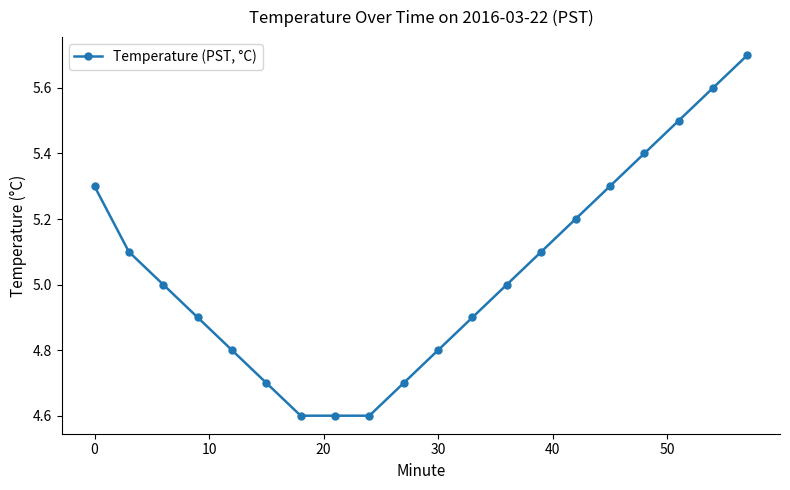

What is the value of the 6th point from the left?

4.7